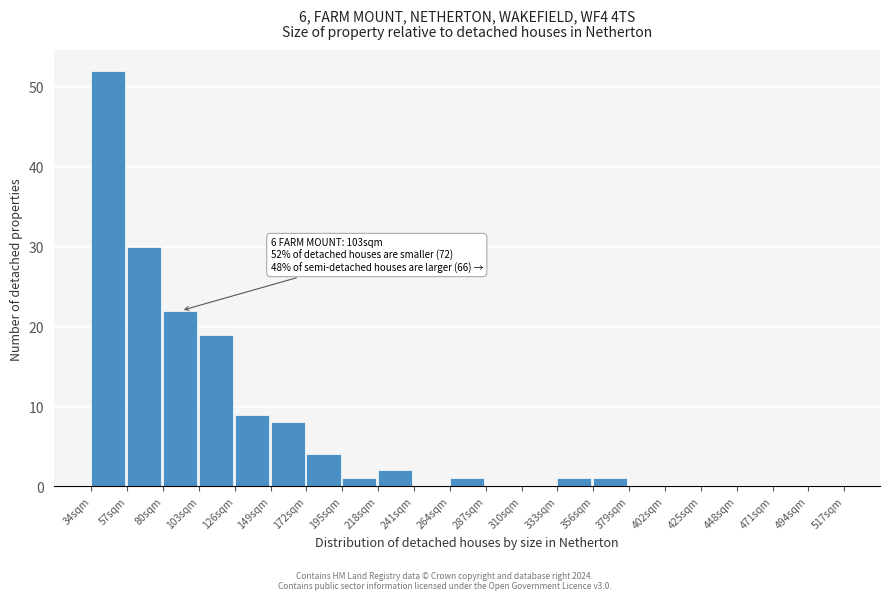

Over which range of the x-axis is the bar tallest?

34 to 57